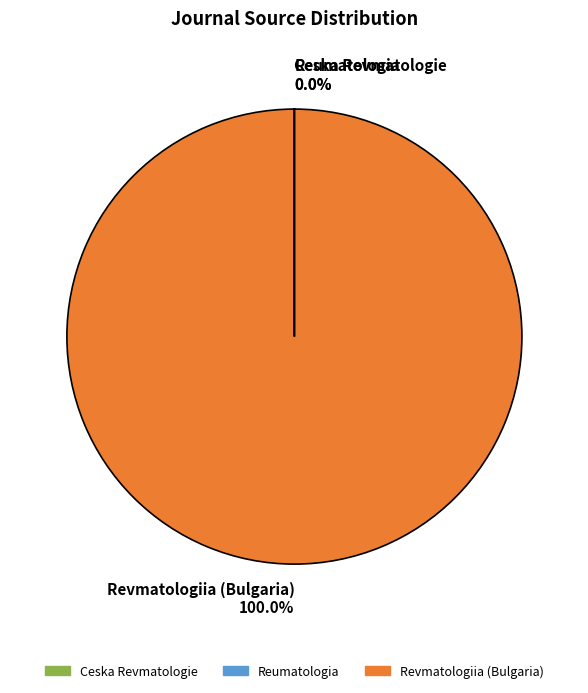

What percentage is the Revmatologiia (Bulgaria) slice, to the nearest percent?

100%